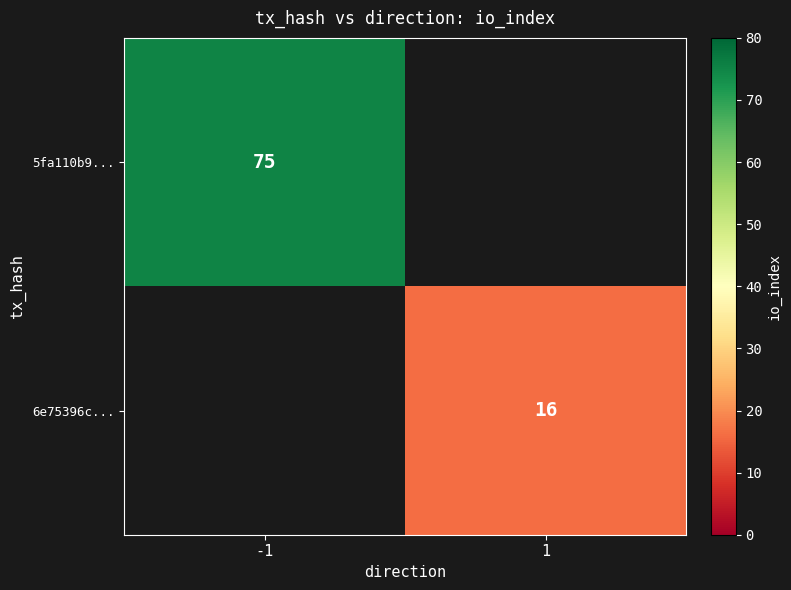

What is the smallest value displayed?

16.0